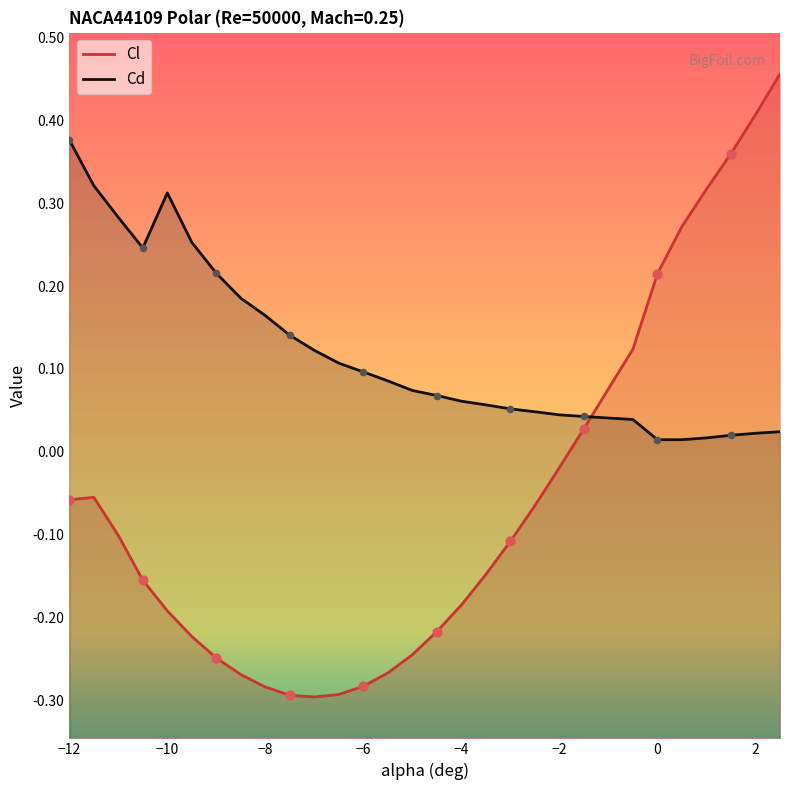

Which series has the largest Y range (max minus min)?

Cl